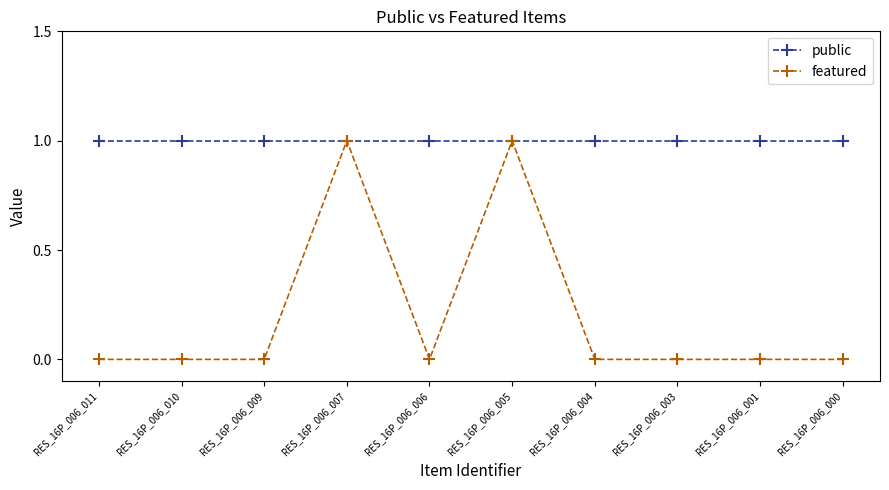

Rank the series at RES_16P_006_003 from highest to lowest value.

public, featured